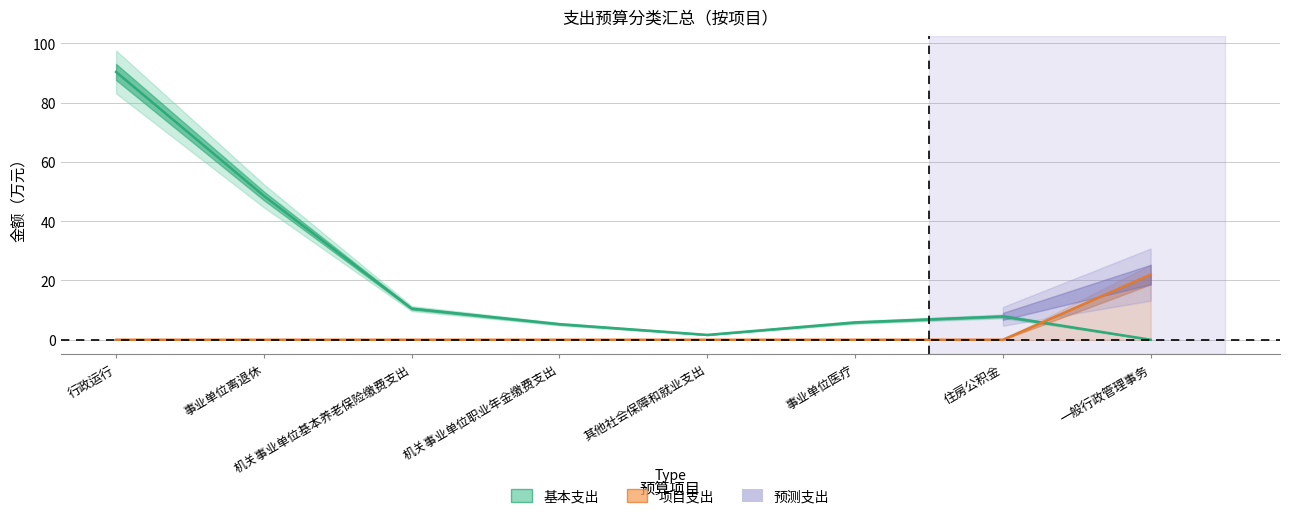

What is the approximate value at 住房公积金?

7.9